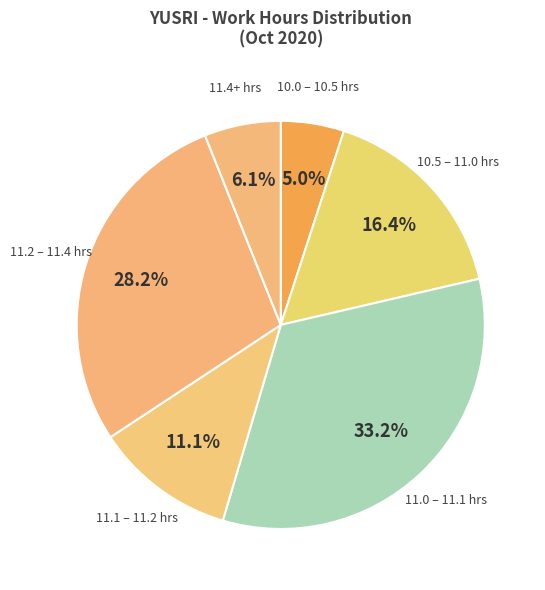

Between 11.1 – 11.2 hrs and 11.0 – 11.1 hrs, which is larger?

11.0 – 11.1 hrs